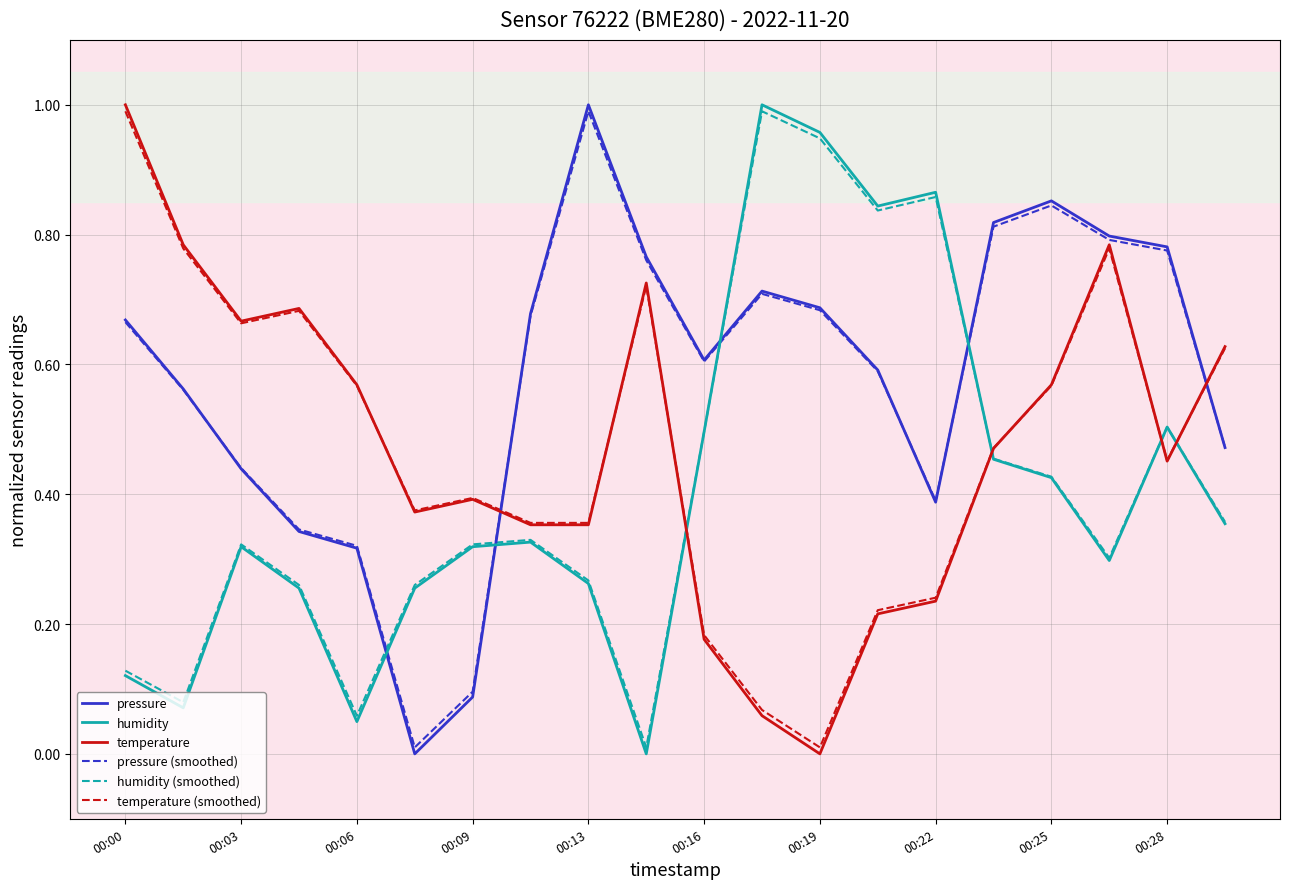

How many intersections are there between humidity and temperature (smoothed)?

4